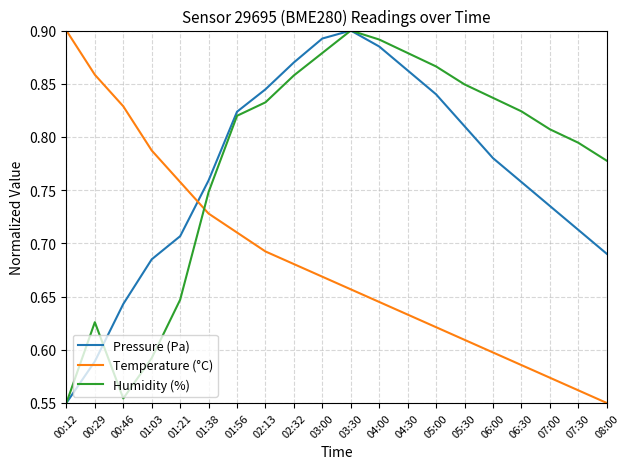

Rank the series at 00:29 from highest to lowest value.

Temperature (°C), Humidity (%), Pressure (Pa)